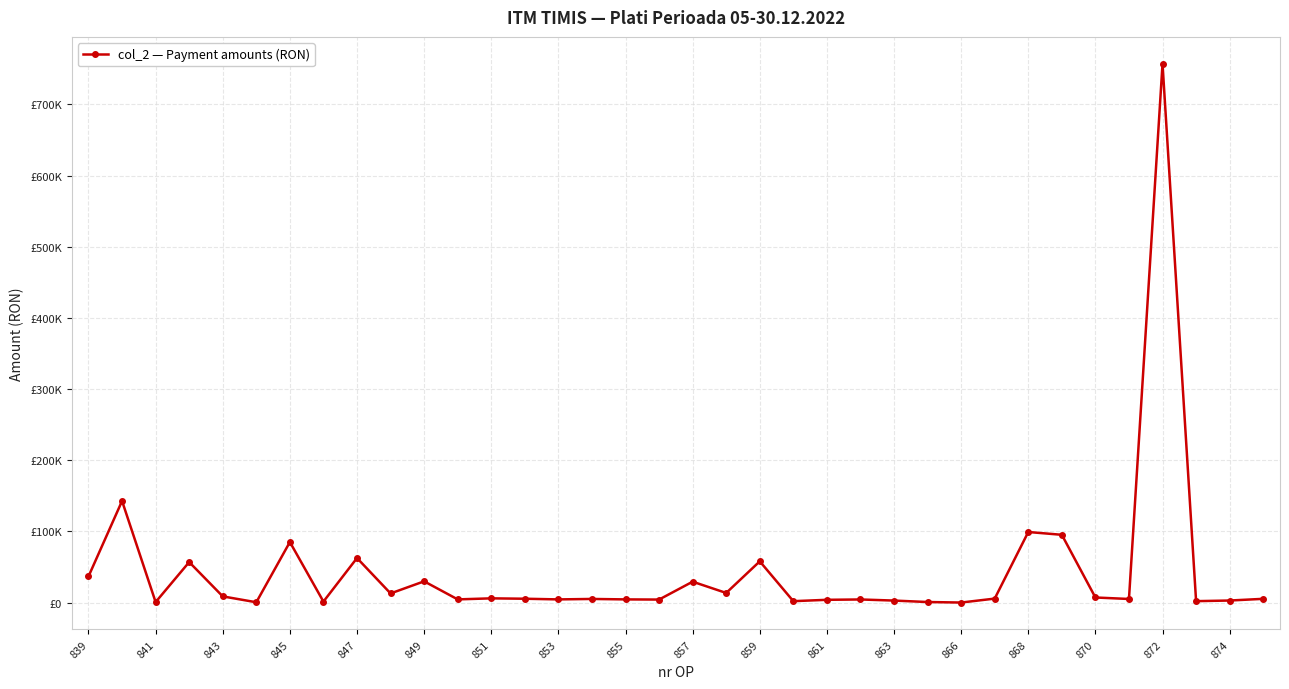

What is the sum of all values?

1565924.5